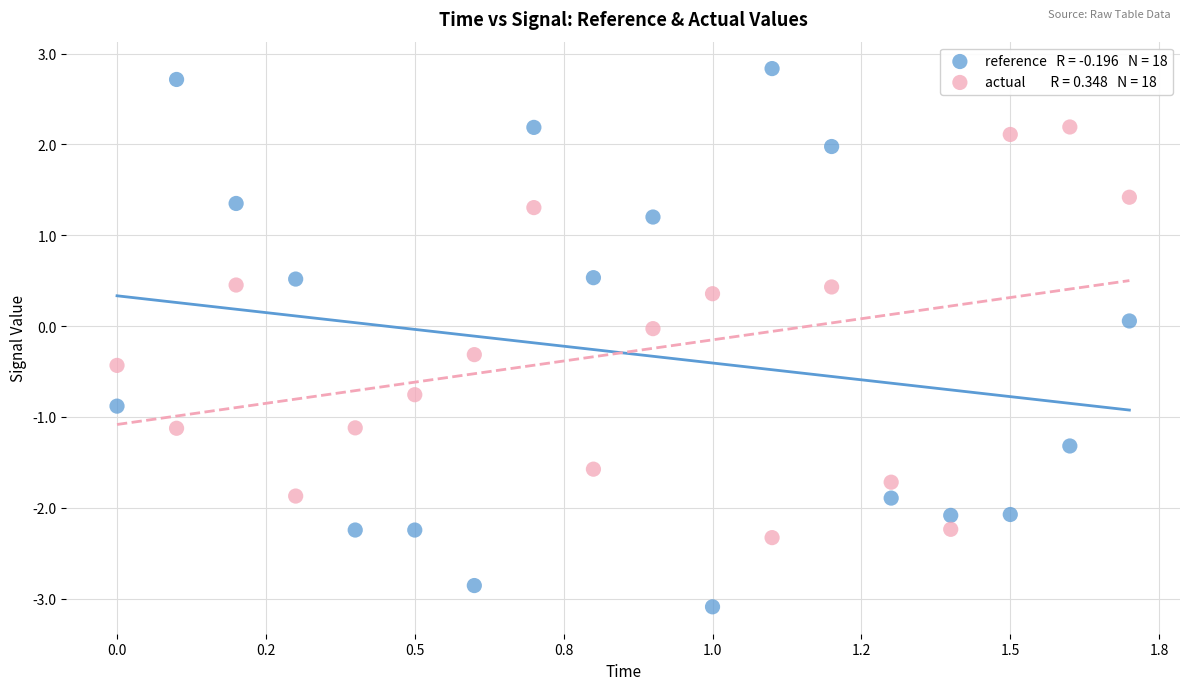

Across all data points, what is the range of Y values (max minus min)?

5.9